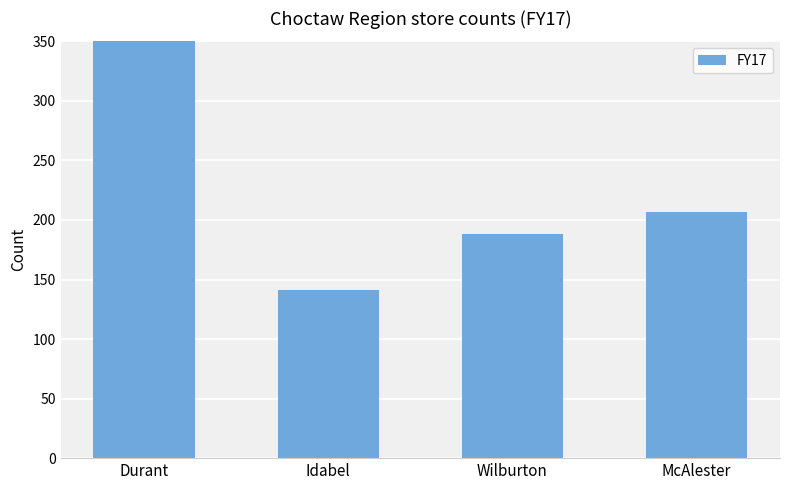

Reading right to left, what are all the values shown in this chart?

207	188	141	394